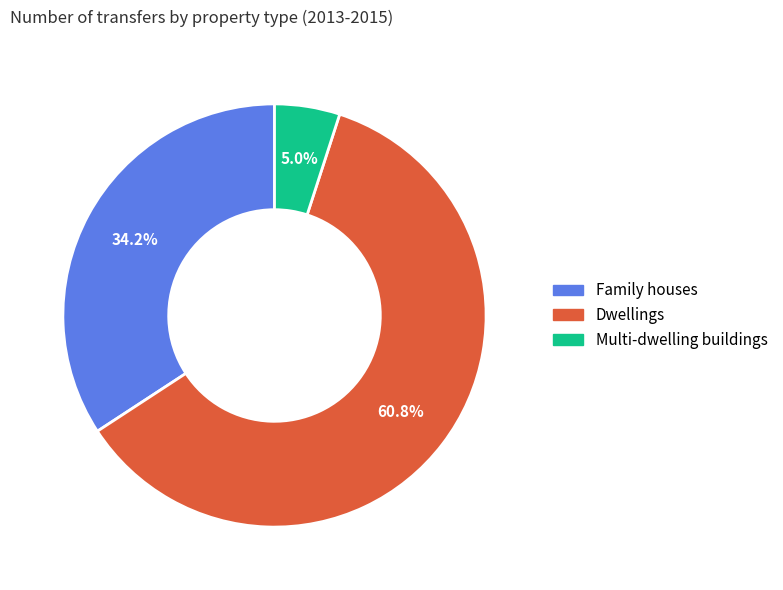

To the nearest percent, what percentage of the pie is Dwellings?

61%